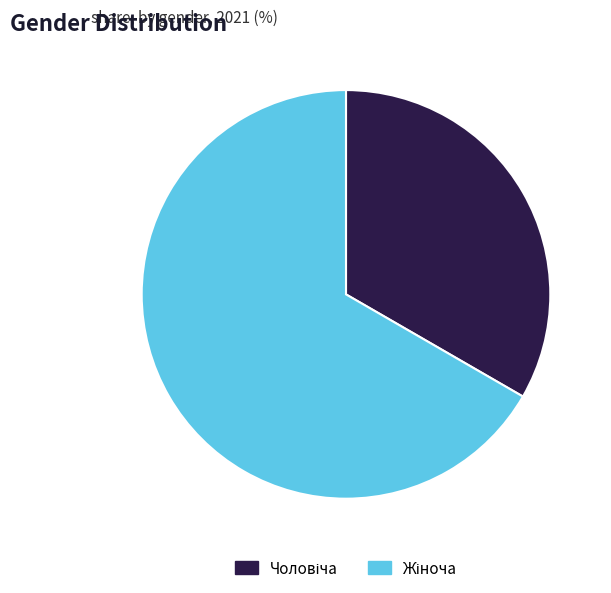

How many segments does this pie chart have?

2